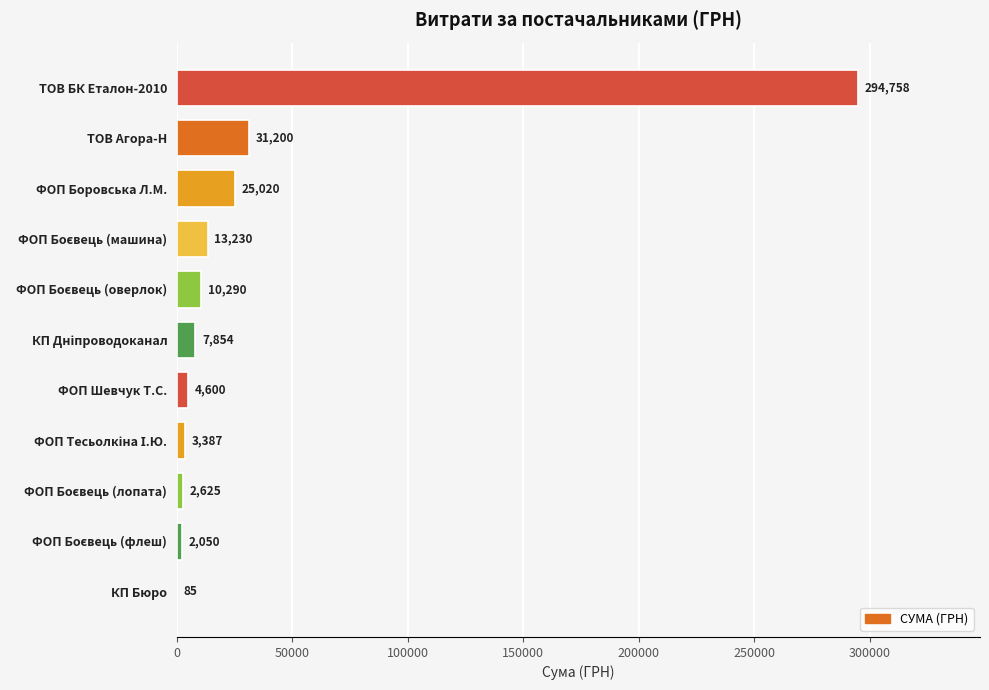

Are the bars horizontal?

Yes